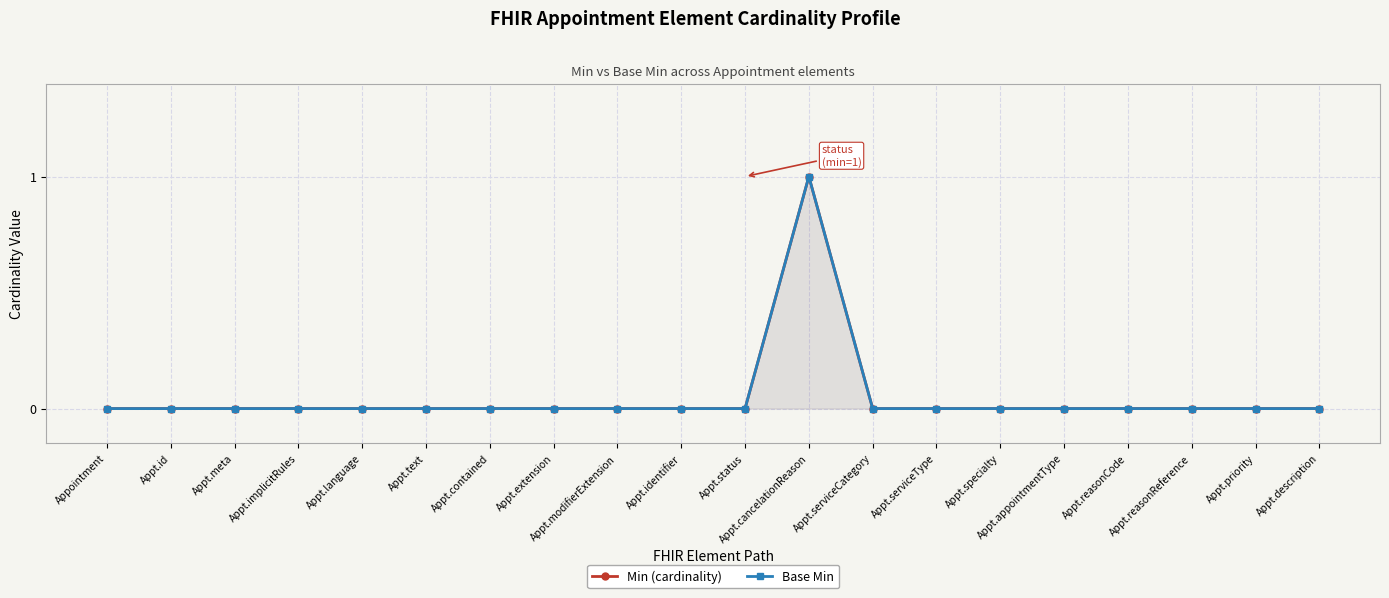

How many Base Min values are between 0 and 1?

20